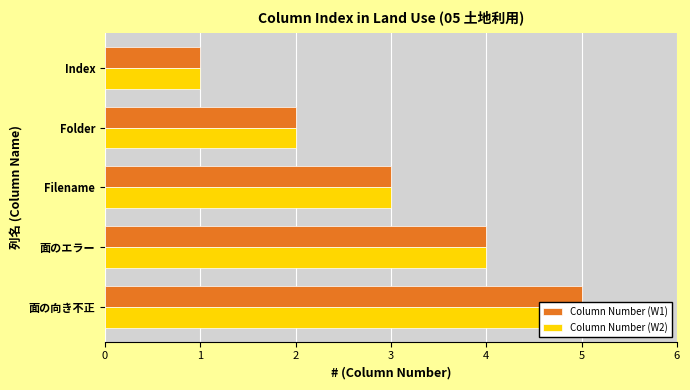

Is the value of Column Number (W2) at Folder greater than the value of Column Number (W1) at Index?

Yes